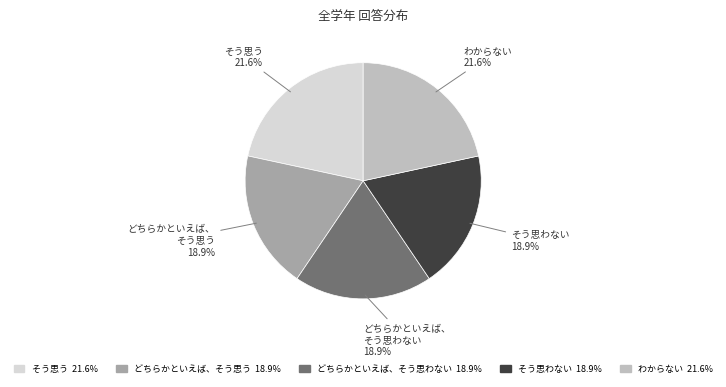

What percentage is NOT represented by そう思う?

78.4%